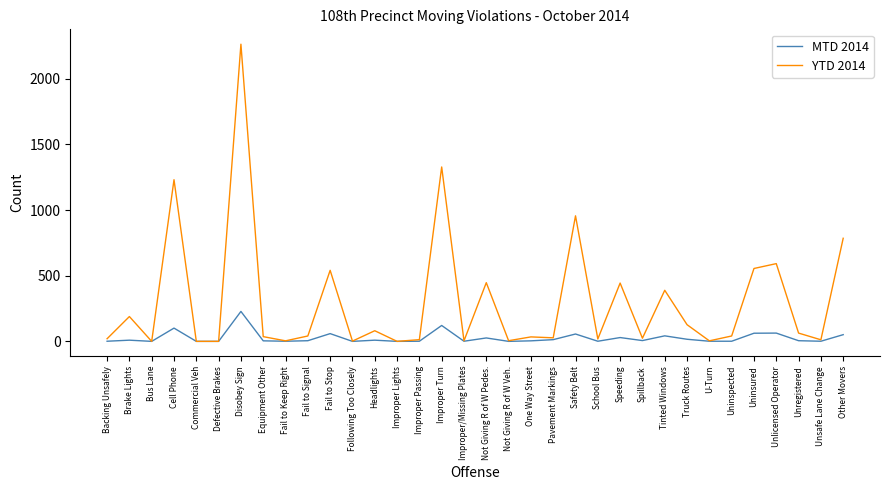

Rank the series by their maximum value, from highest to lowest.

YTD 2014, MTD 2014